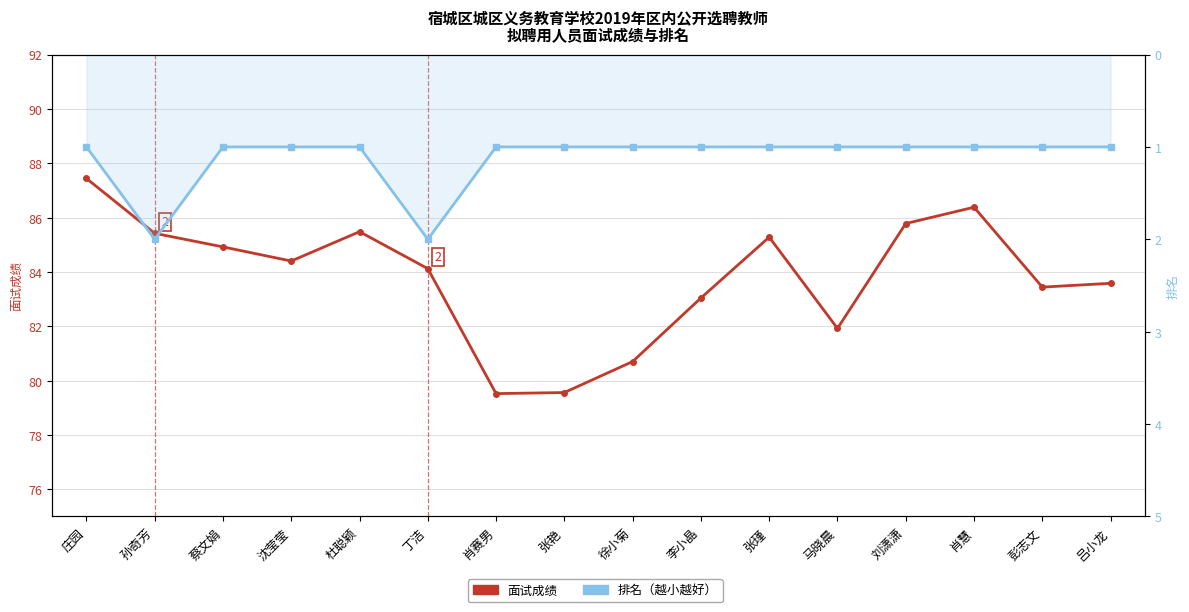

At which label does 面试成绩 first exceed 84?

庄园